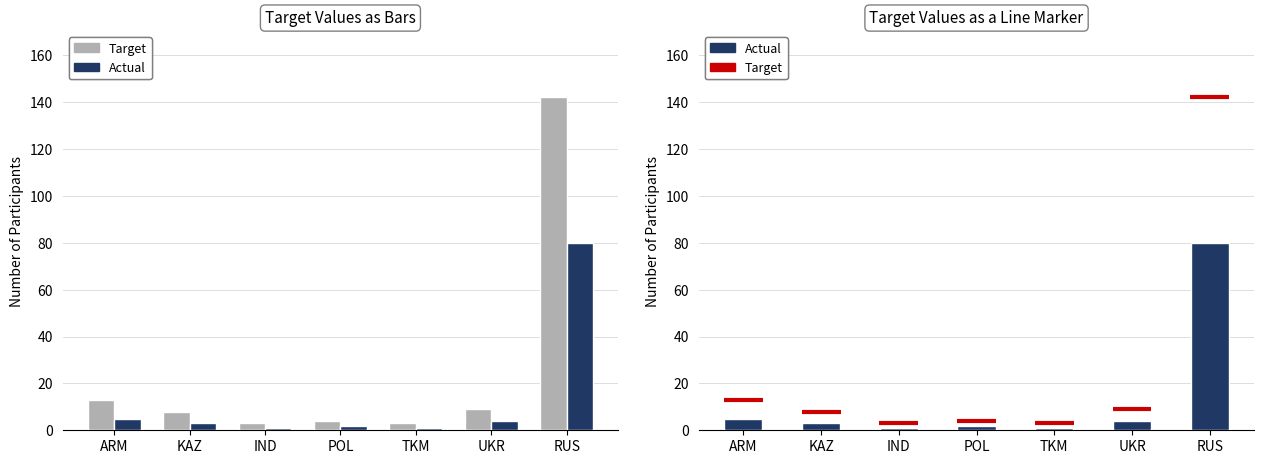

What is the label of the 2nd bar from the right?

UKR